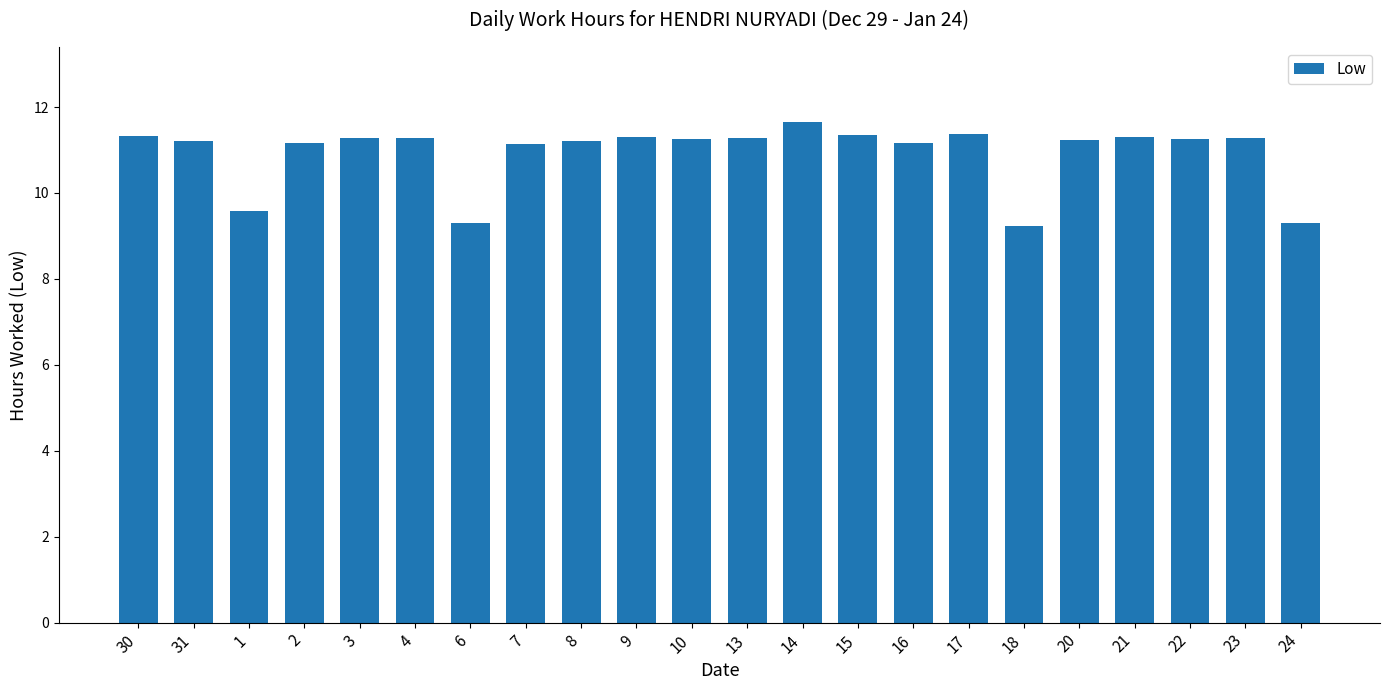

Is it true that the value at 16 is 11.2?

True